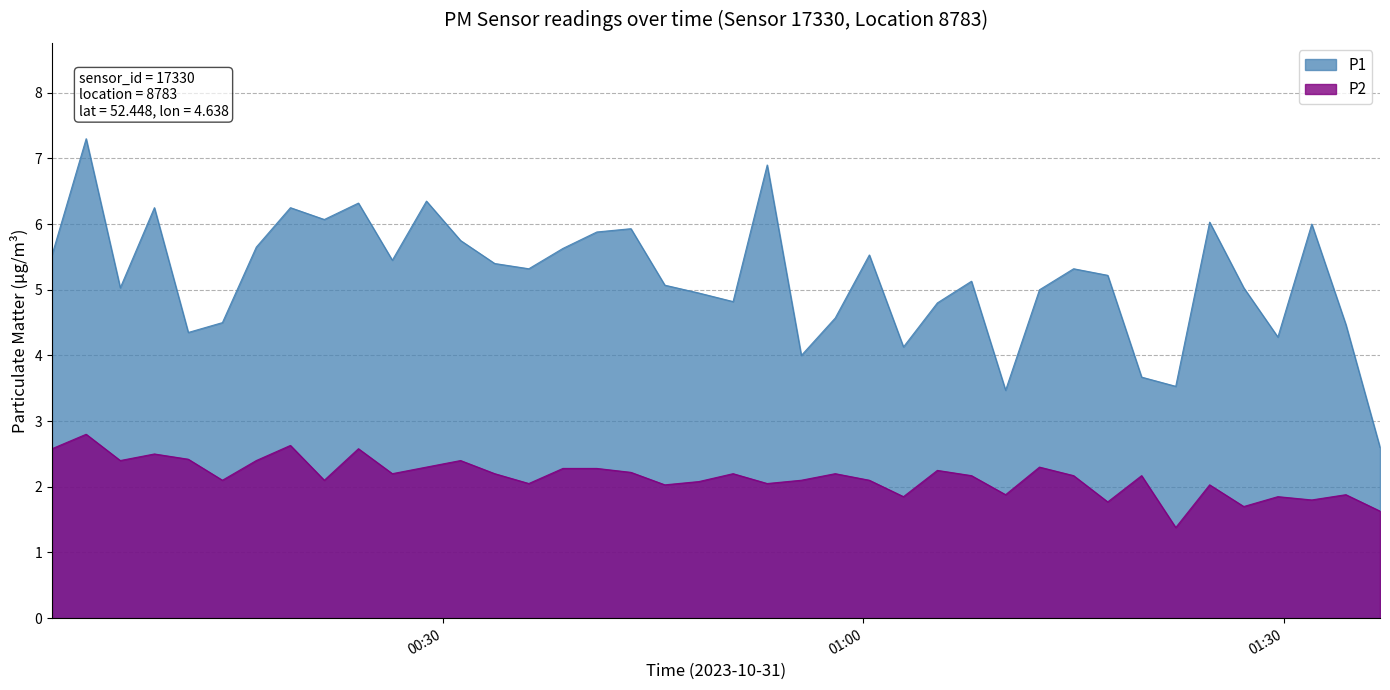

True or false: P1 has a value of 3.1 at 05:00.

False